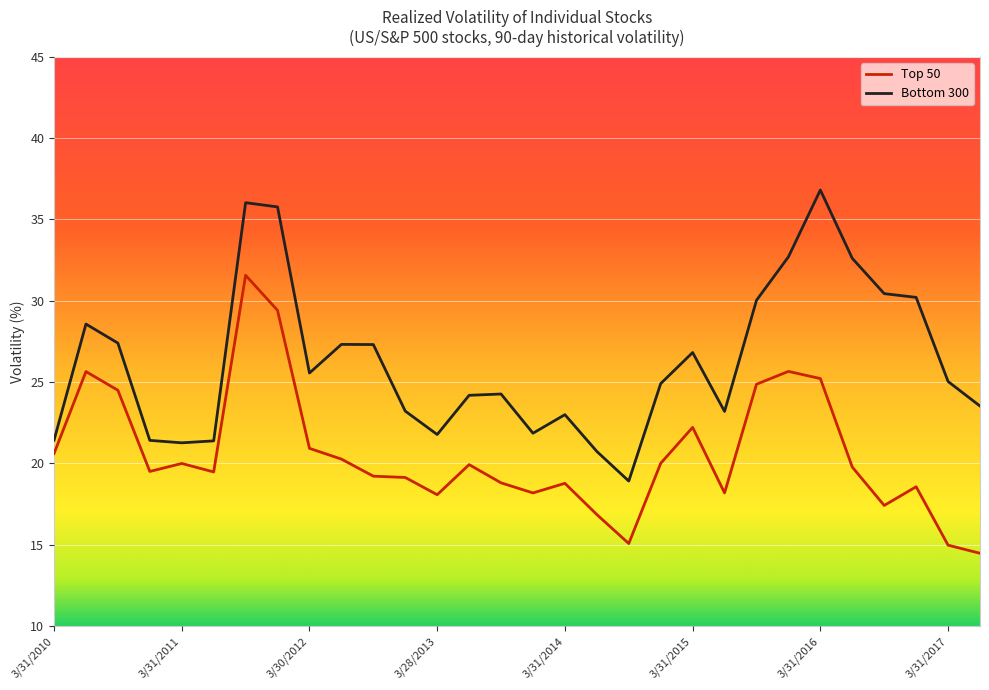

What is the highest value of the Bottom 300 series?

36.8